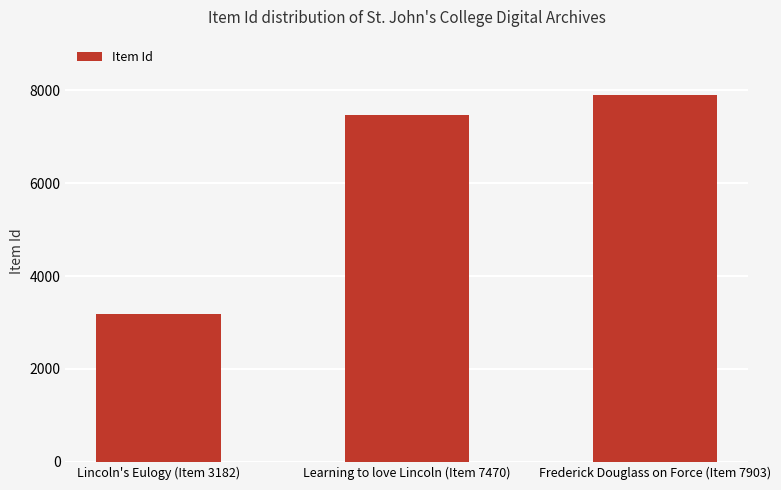

What is the change in value from Learning to love Lincoln (Item 7470) to Frederick Douglass on Force (Item 7903)?

+433